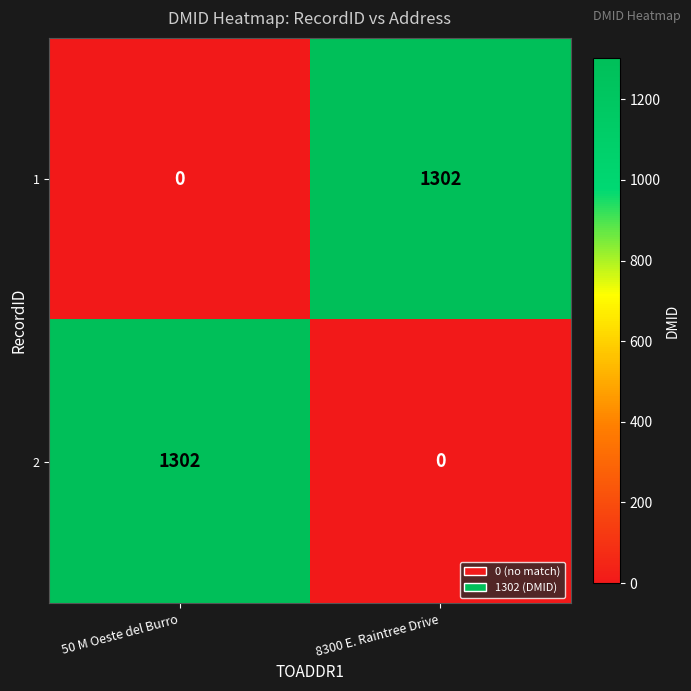

True or false: 1 has a value of 1302 at 8300 E. Raintree Drive.

True